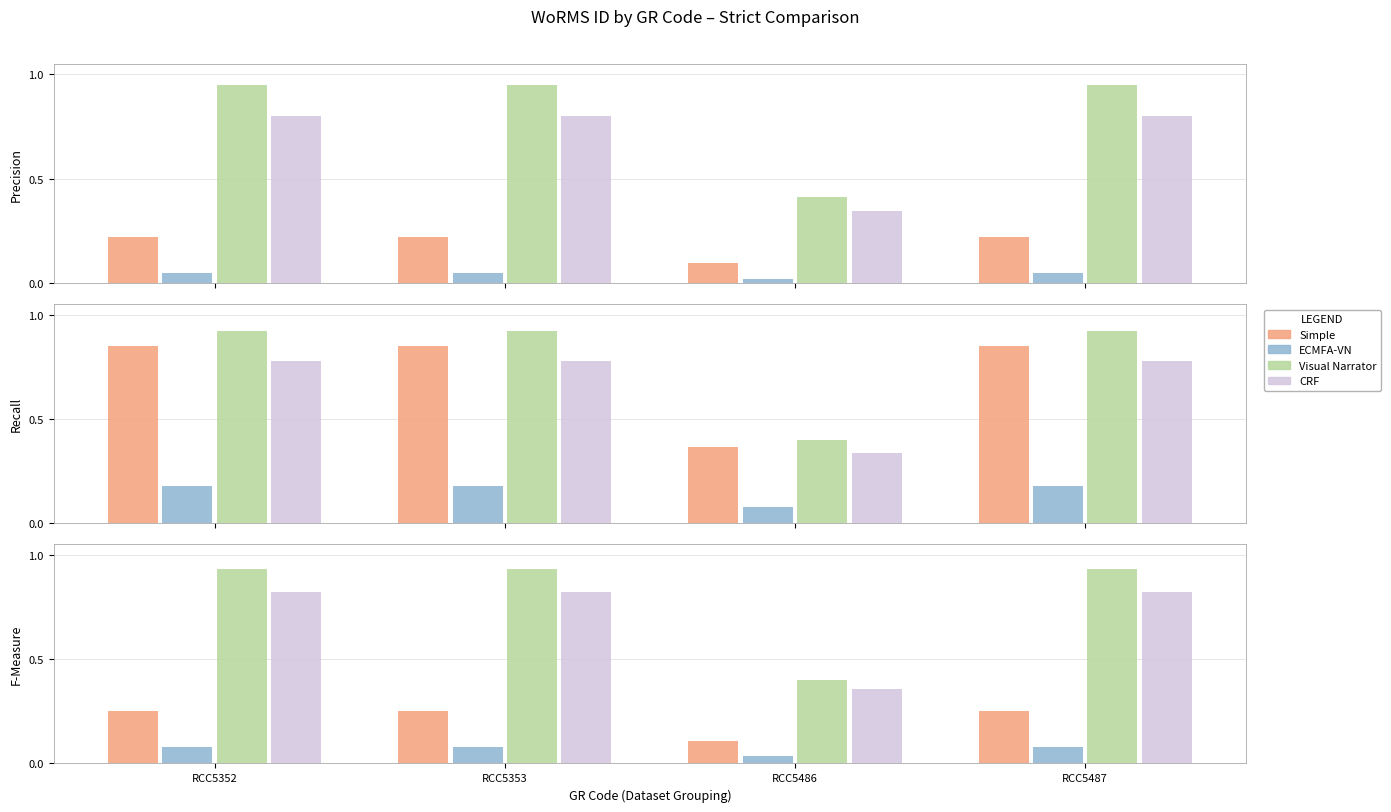

Which series has the largest total across all categories?

Visual Narrator